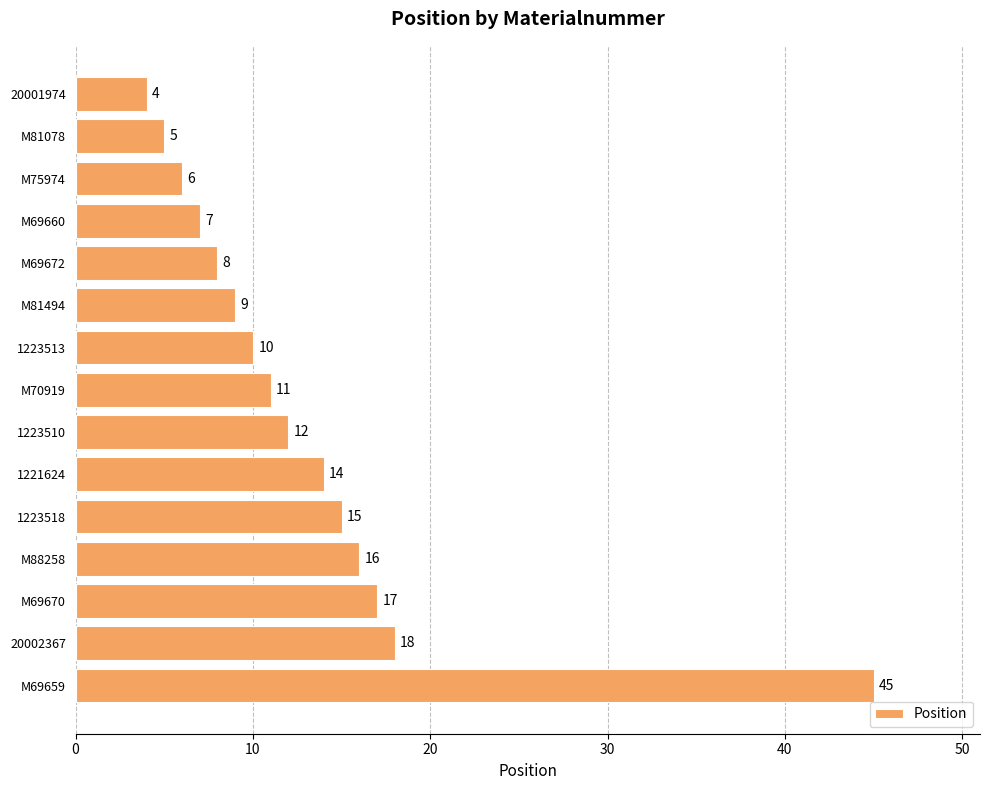

What is the sum of all values?

197